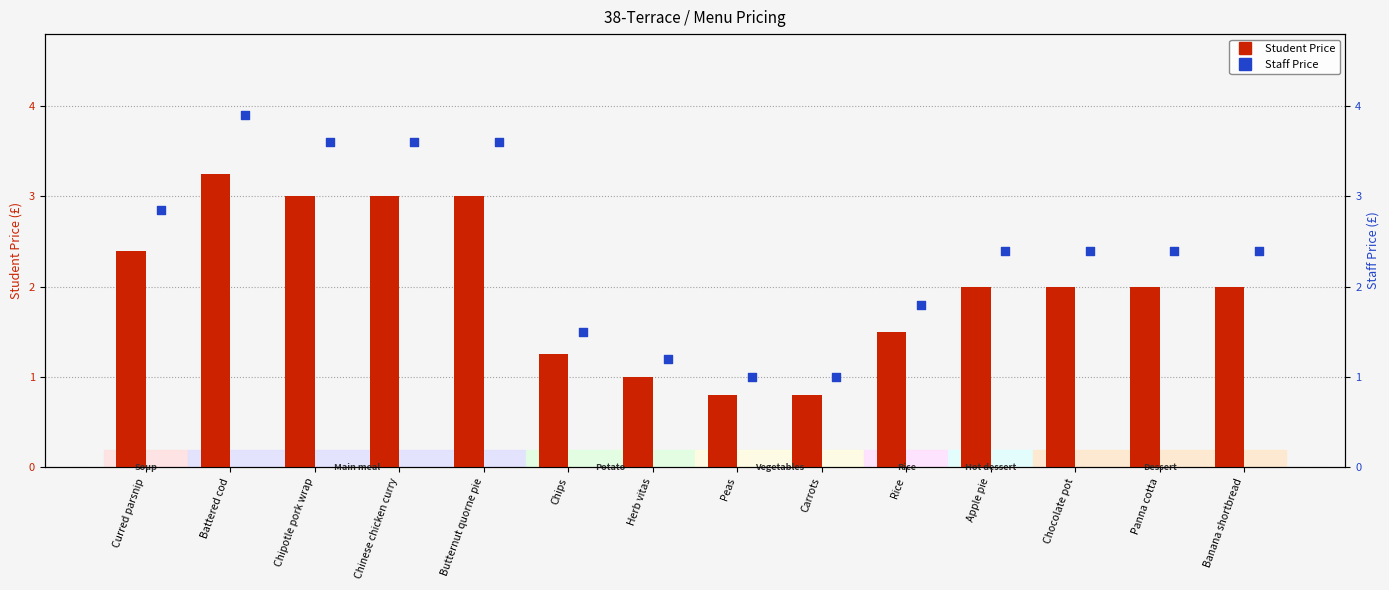

Which series has the largest Y range (max minus min)?

Staff Price